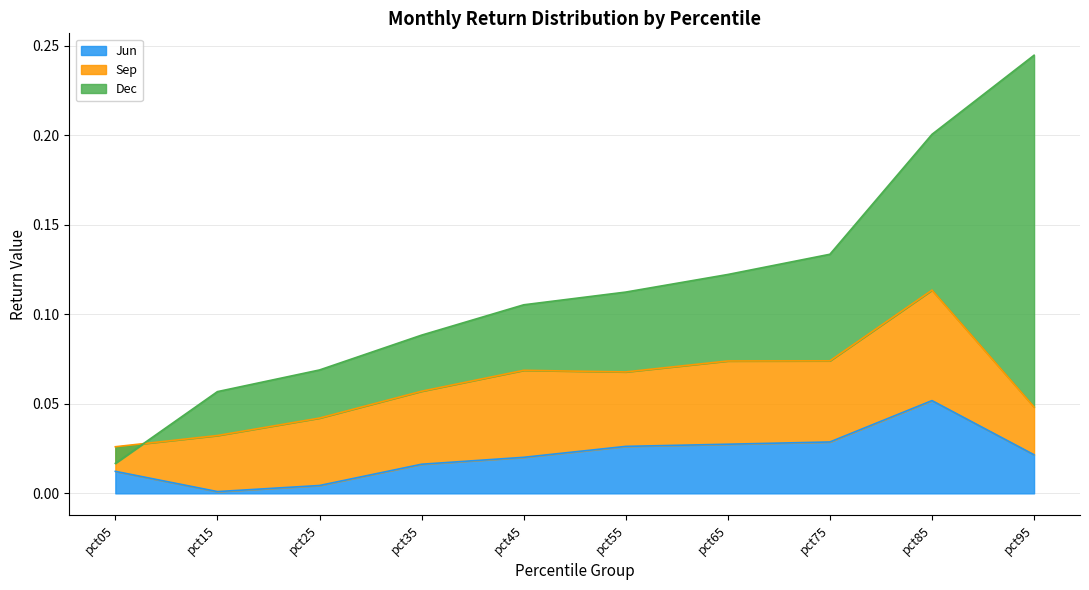

At which label does Jun reach its peak?

pct85